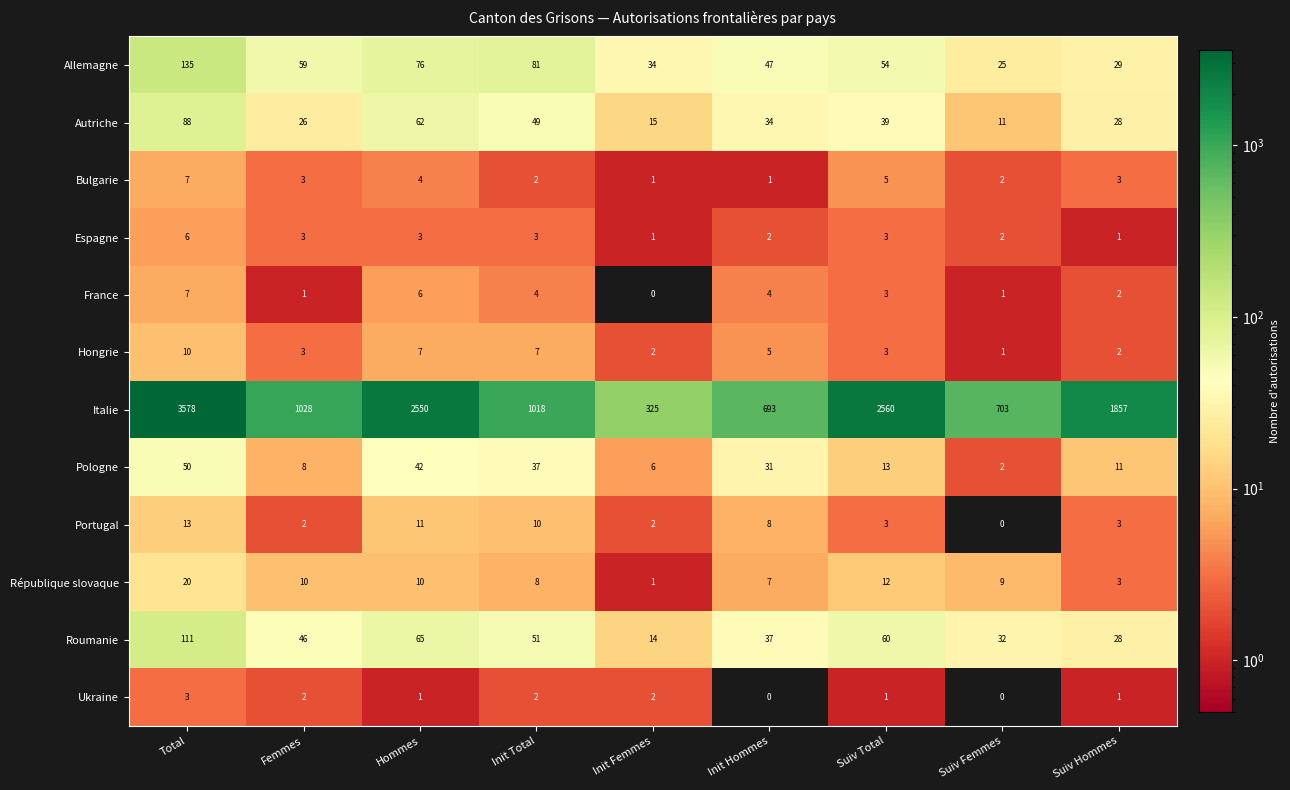

What is the total value across all series at Hommes?

2837